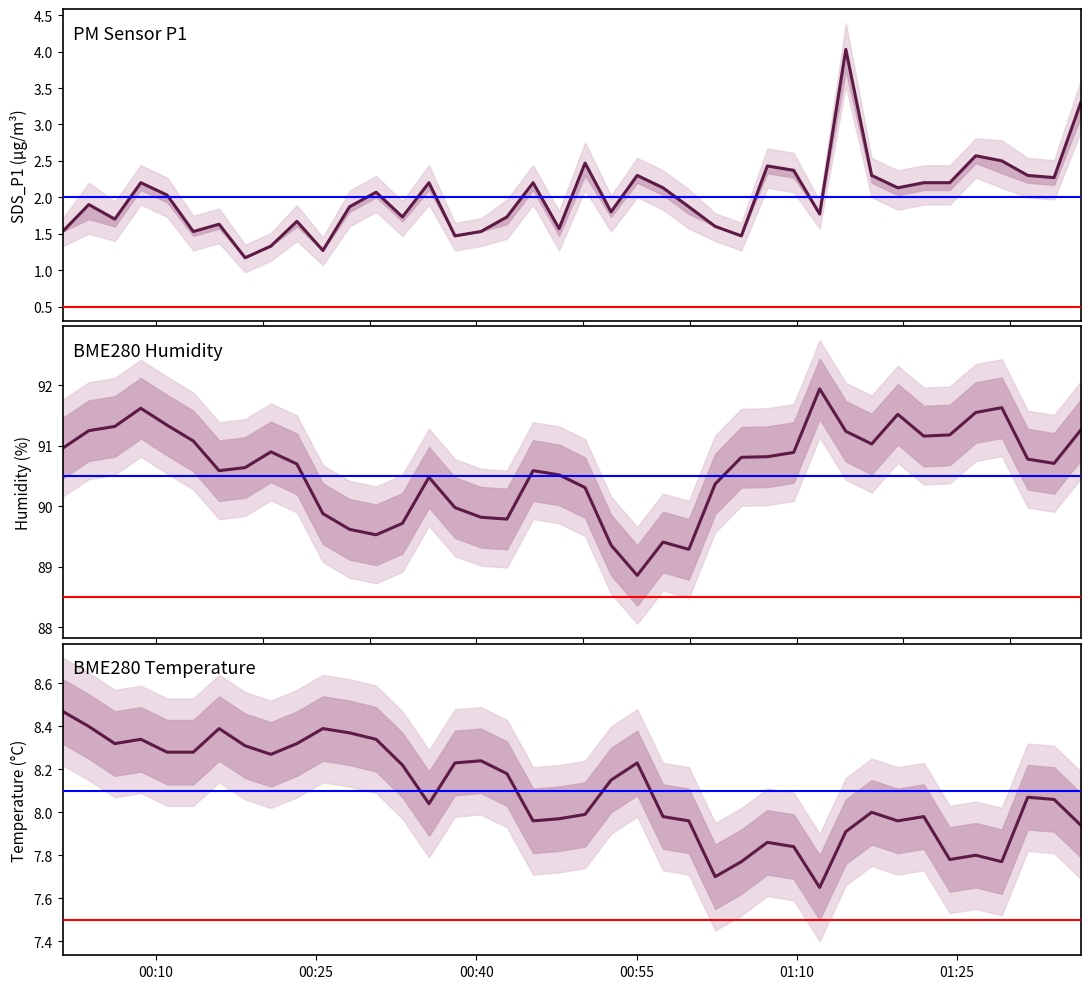

What is the difference between the maximum and second lowest values in the BME280_temperature series?

0.8